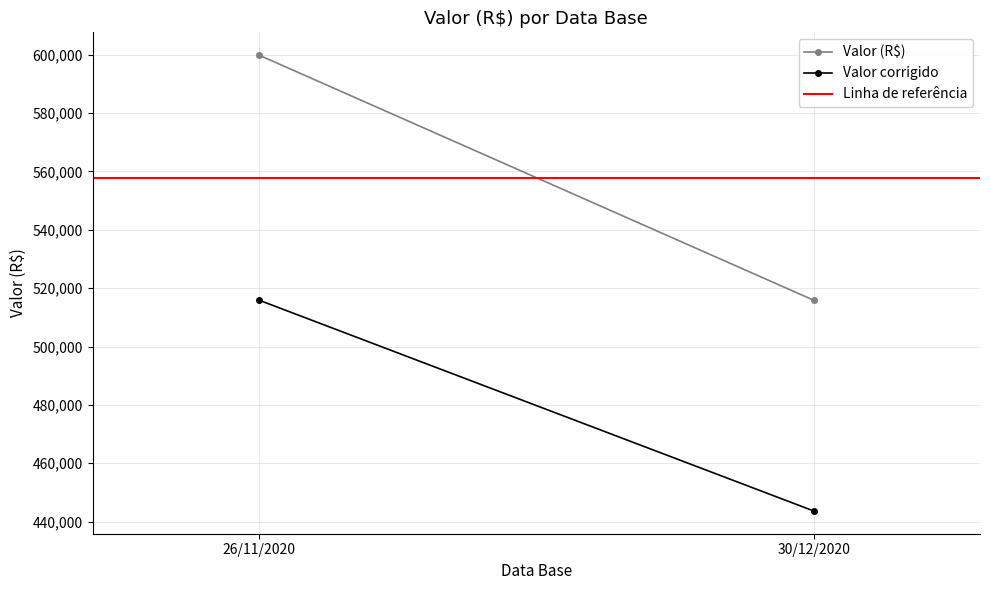

Reading right to left, list all the values displayed in this chart.

Valor (R$): 30/12/2020=515888.8	26/11/2020=599881.9
Valor corrigido: 30/12/2020=443664.4	26/11/2020=515898.4
Linha de referência: 30/12/2020=557885.4	26/11/2020=557885.4